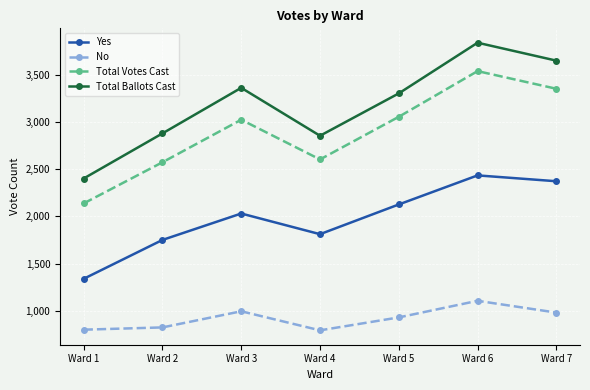

Rank the series by their maximum value, from lowest to highest.

No, Yes, Total Votes Cast, Total Ballots Cast